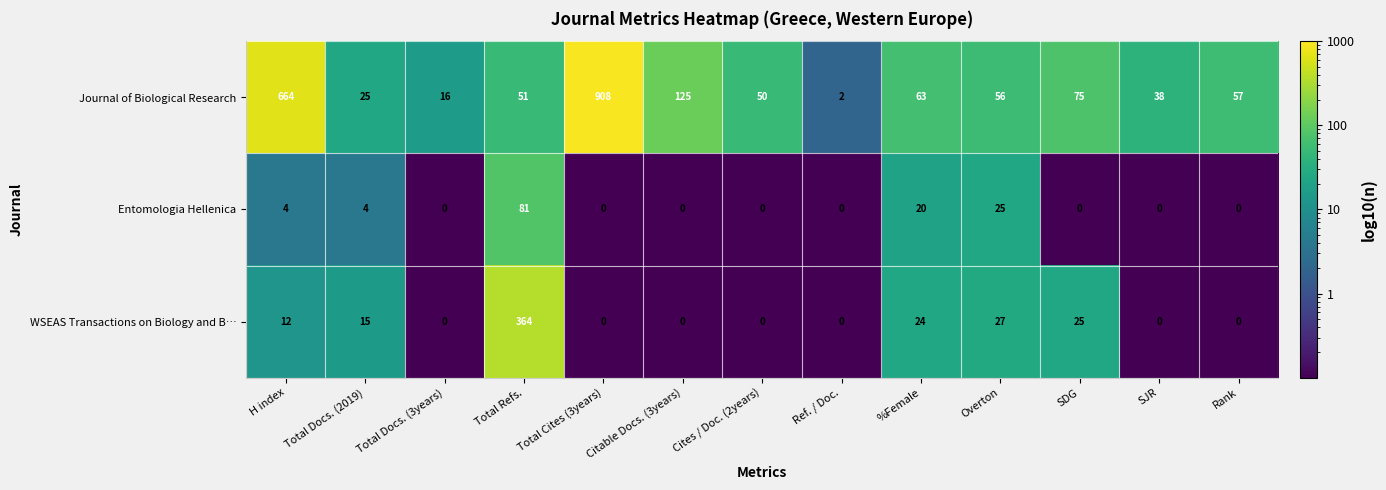

At which label does Journal of Biological Research reach its minimum?

Ref. / Doc.